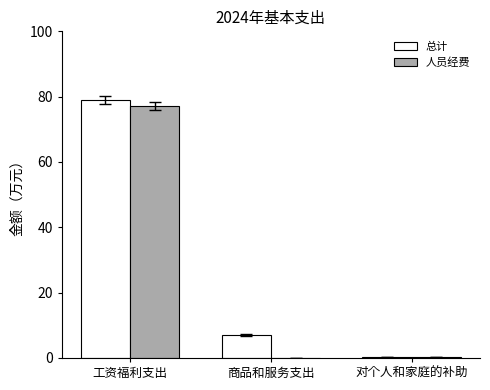

Which series has the largest range (max minus min)?

总计